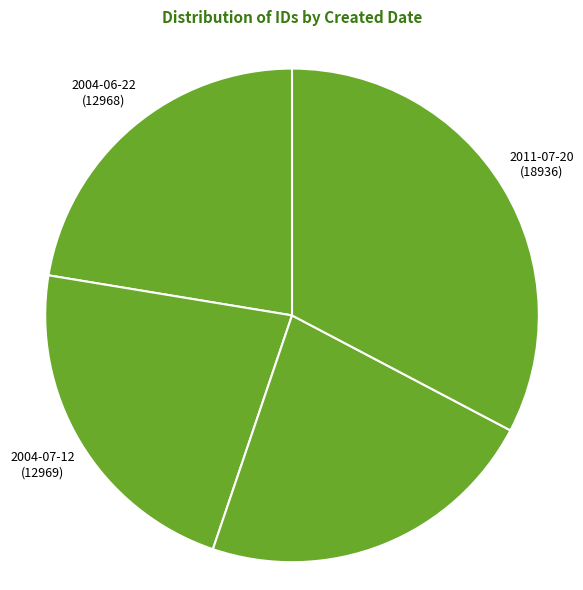

Count the number of slices in the pie.

4